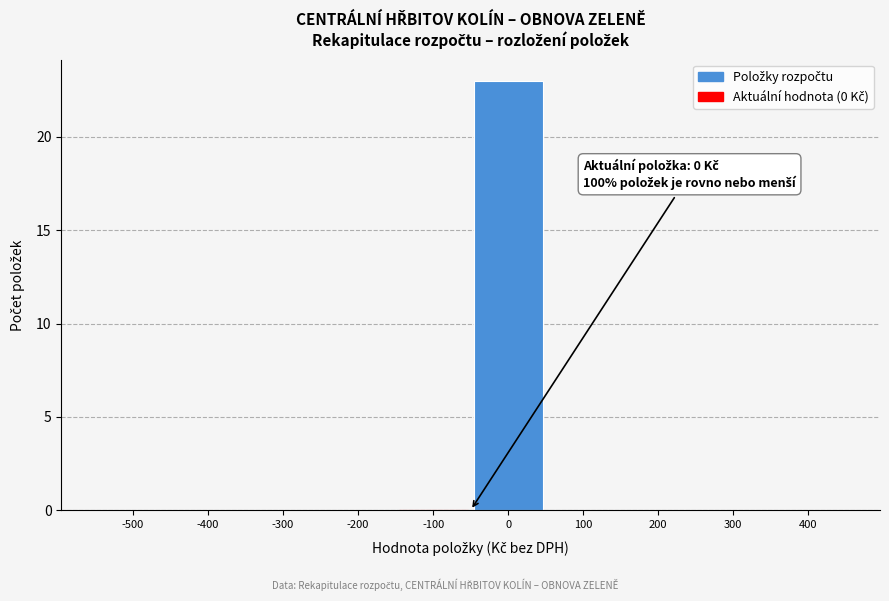

Reading left to right, extract all data points from this chart.

-500=0	-400=0	-300=0	-200=0	-100=0	0=23	100=0	200=0	300=0	400=0